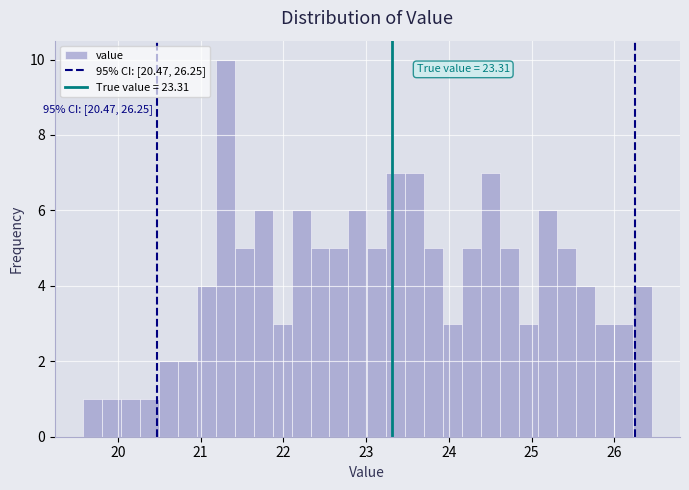

Around what value on the x-axis is the tallest bar? Give the approximate position of its centre, as read against the axis.

21.3